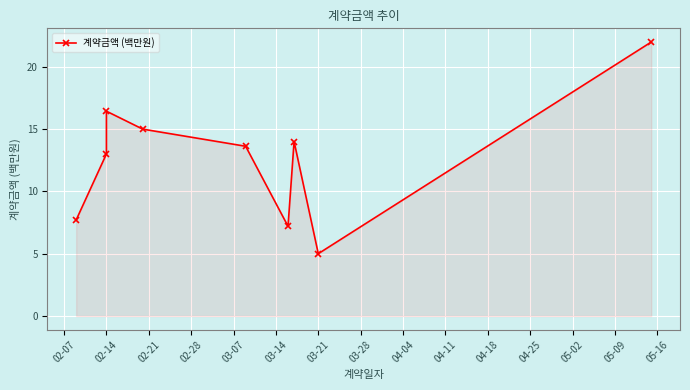

Reading left to right, transcribe all the data shown in this chart.

7.7	13.0	16.4	15.0	13.6	7.2	14.0	5.0	22.0